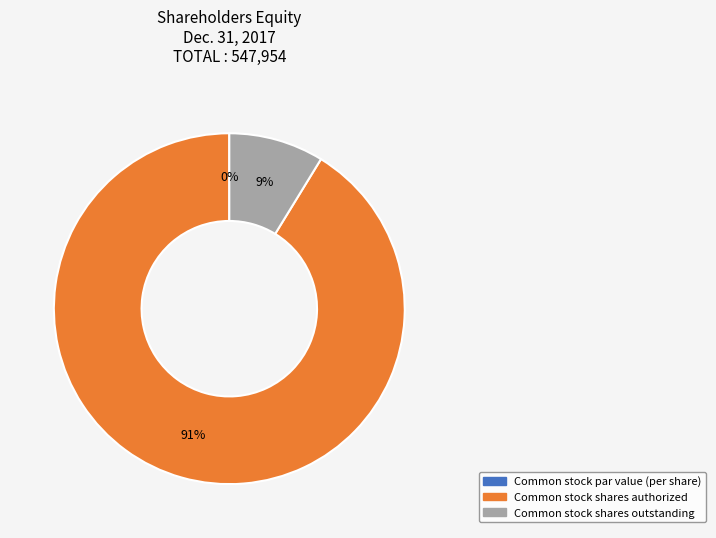

To the nearest percent, what is the difference between the largest and smallest slice percentages?

91%